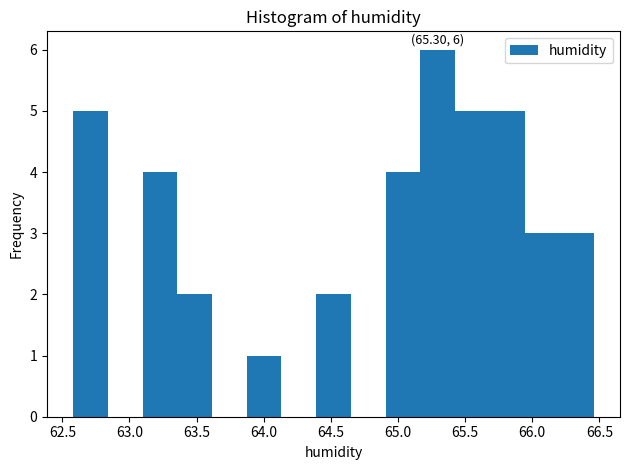

Which range on the x-axis has the tallest bar?

65.15 to 65.45